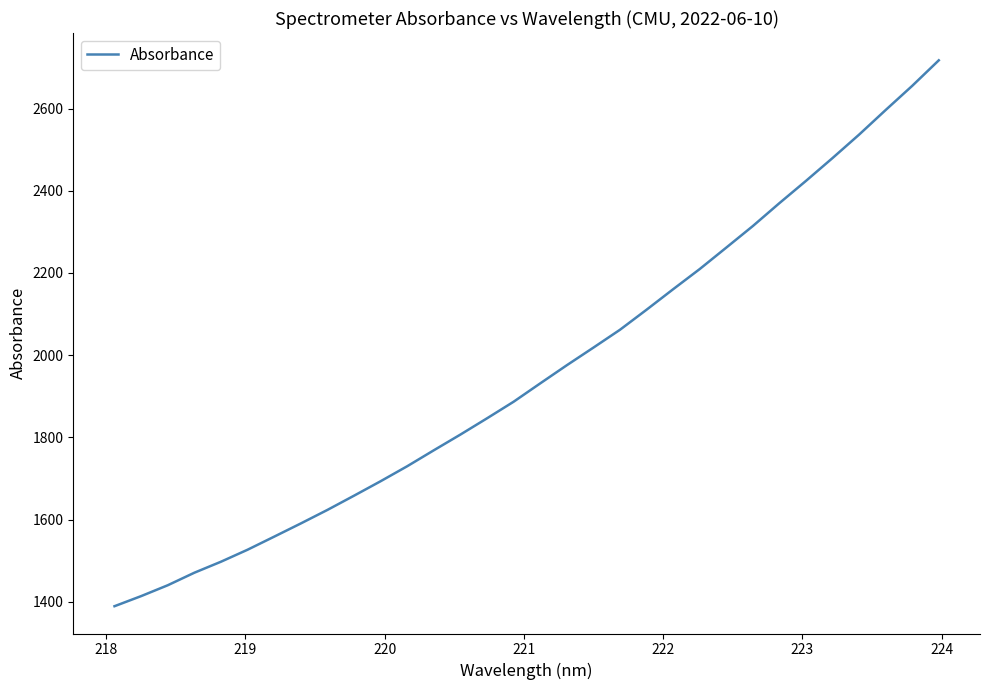

What is the minimum value shown in the chart?

1389.3